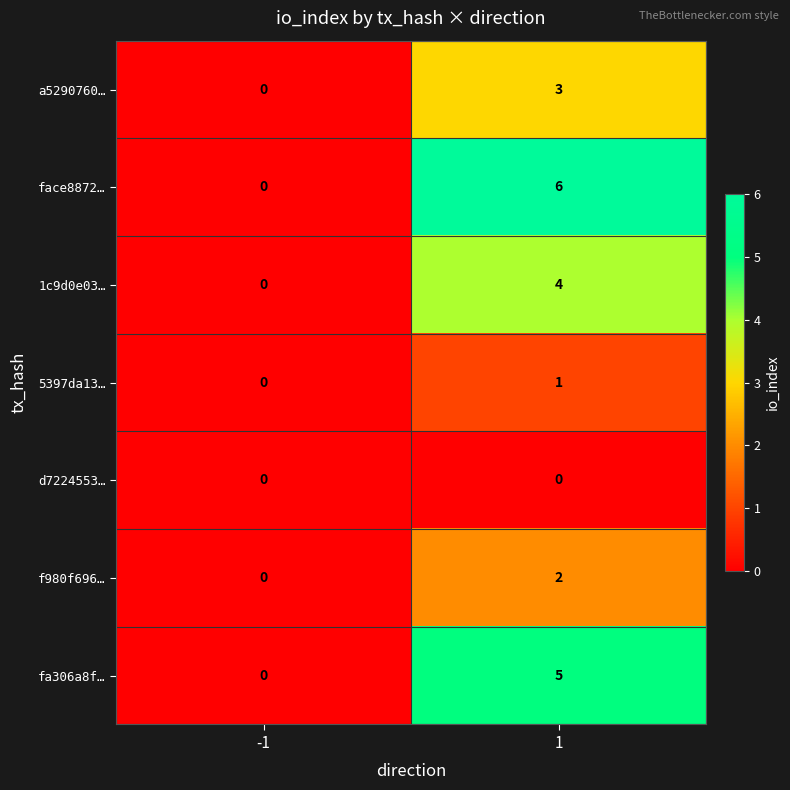

Which series has the widest spread of values?

face8872…